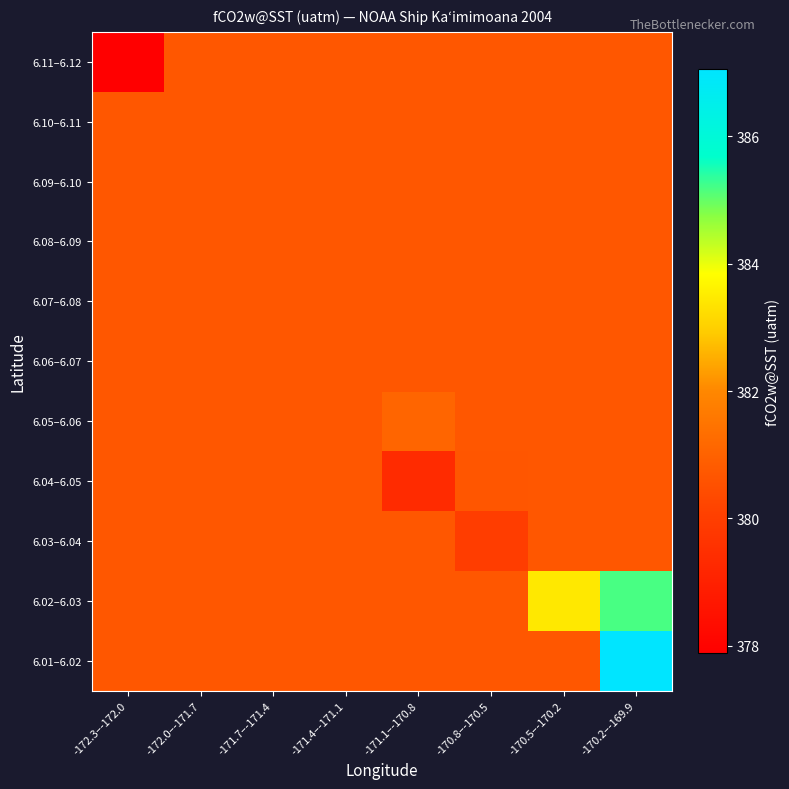

How many categories are shown in the chart?

8